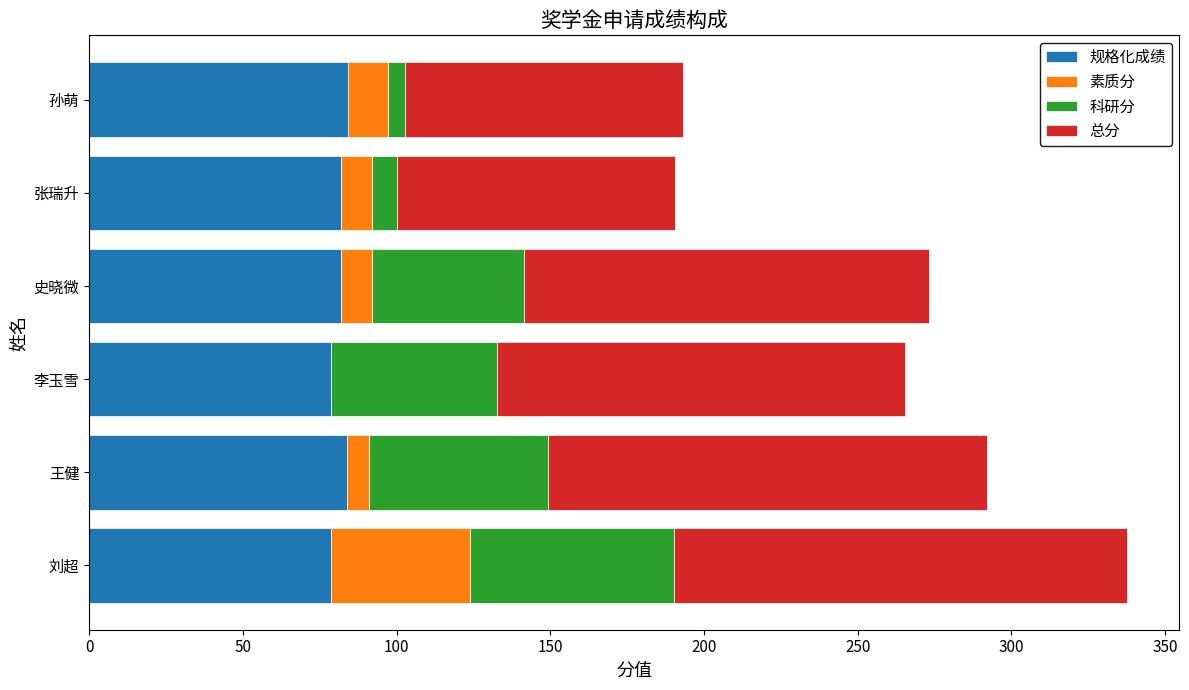

What is the maximum value for 规格化成绩?

84.2